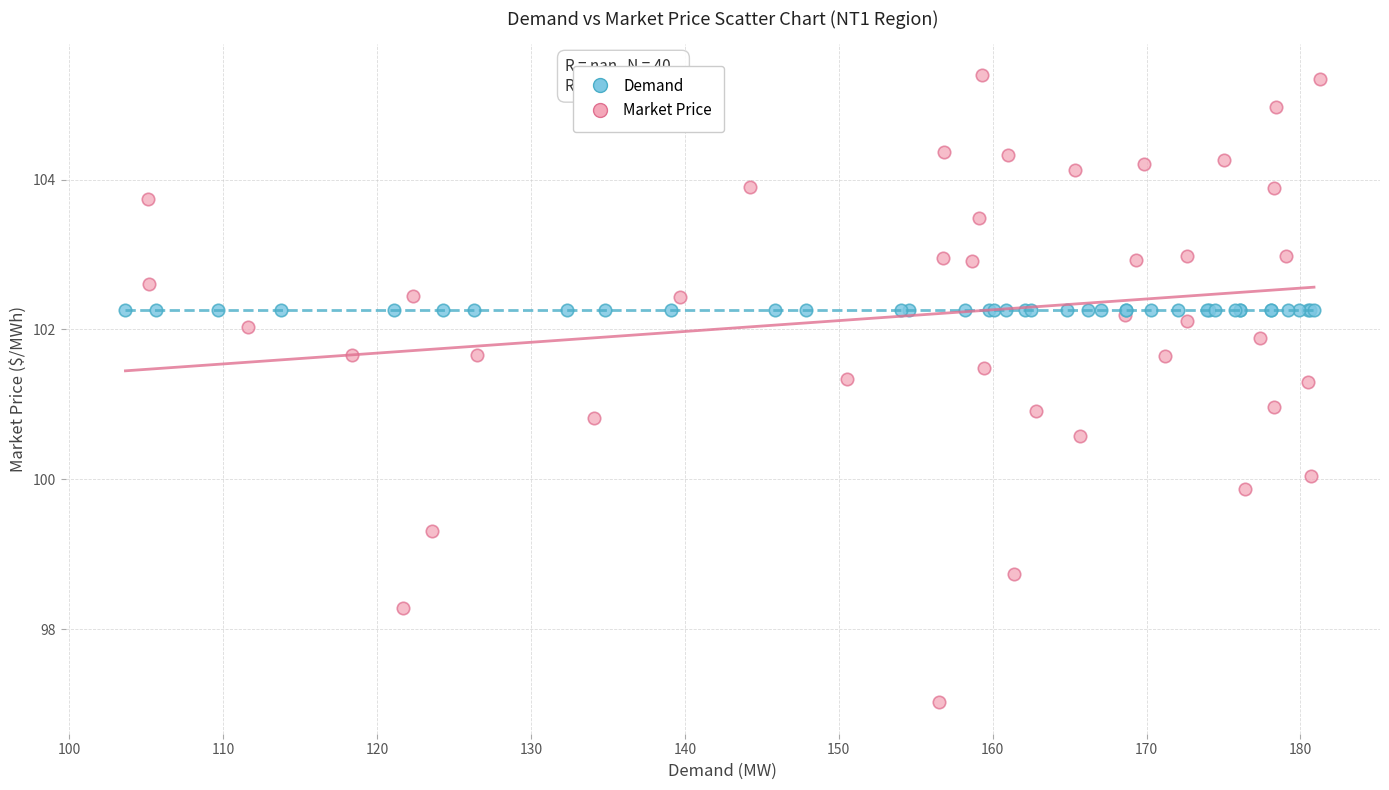

Which series contains the lowest Y value?

Market Price